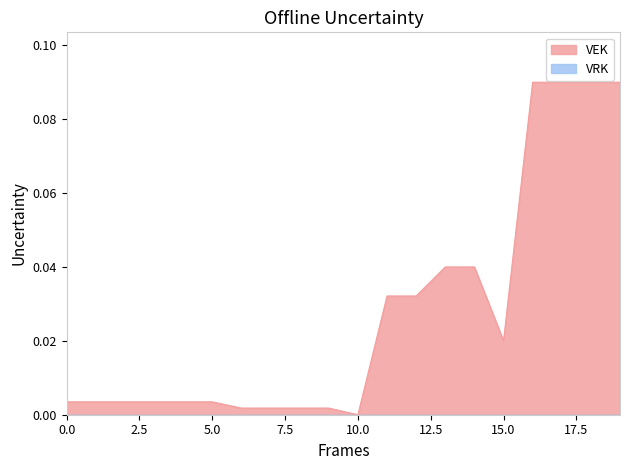

Which series has the largest total across all categories?

VEK